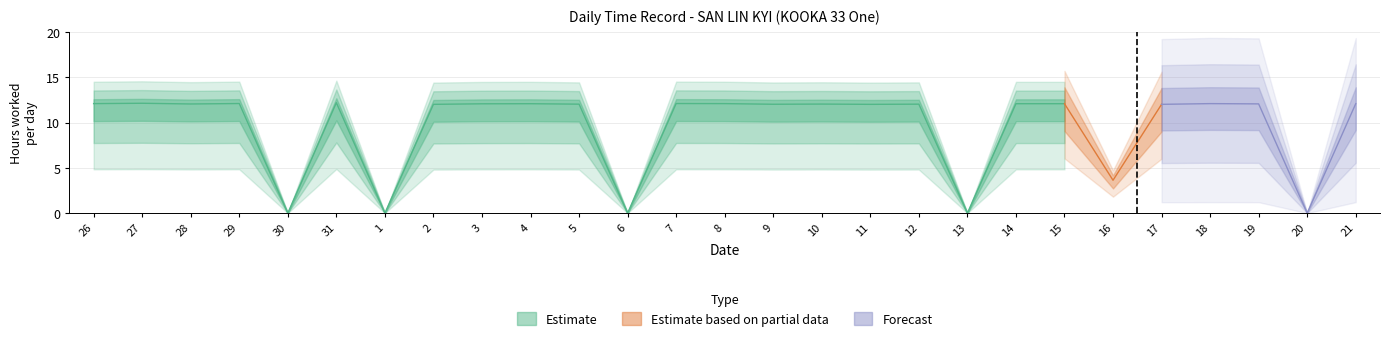

Reading left to right, transcribe all the data shown in this chart.

26=12.1	27=12.1	28=12.1	29=12.1	30=0.0	31=12.2	1=0.0	2=12.0	3=12.1	4=12.1	5=12.0	6=0.0	7=12.1	8=12.1	9=12.0	10=12.1	11=12.0	12=12.0	13=0.0	14=12.1	15=12.1	16=3.6	17=12.0	18=12.1	19=12.1	20=0.0	21=12.1